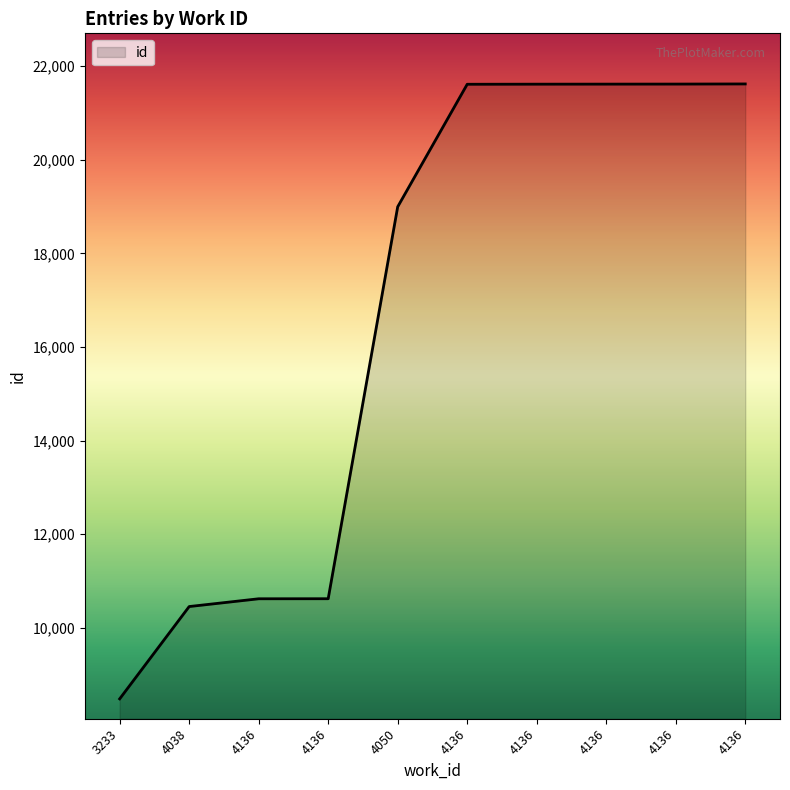

What is the approximate value at 4136, to the nearest 10?

21610